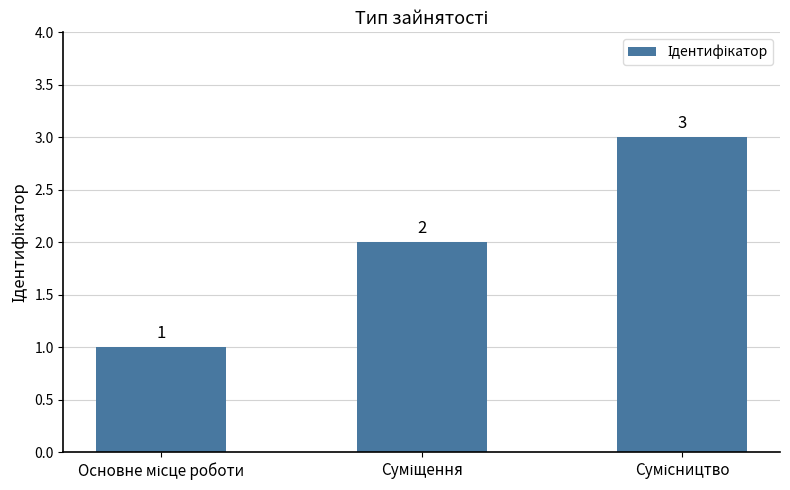

What is the greatest value displayed?

3